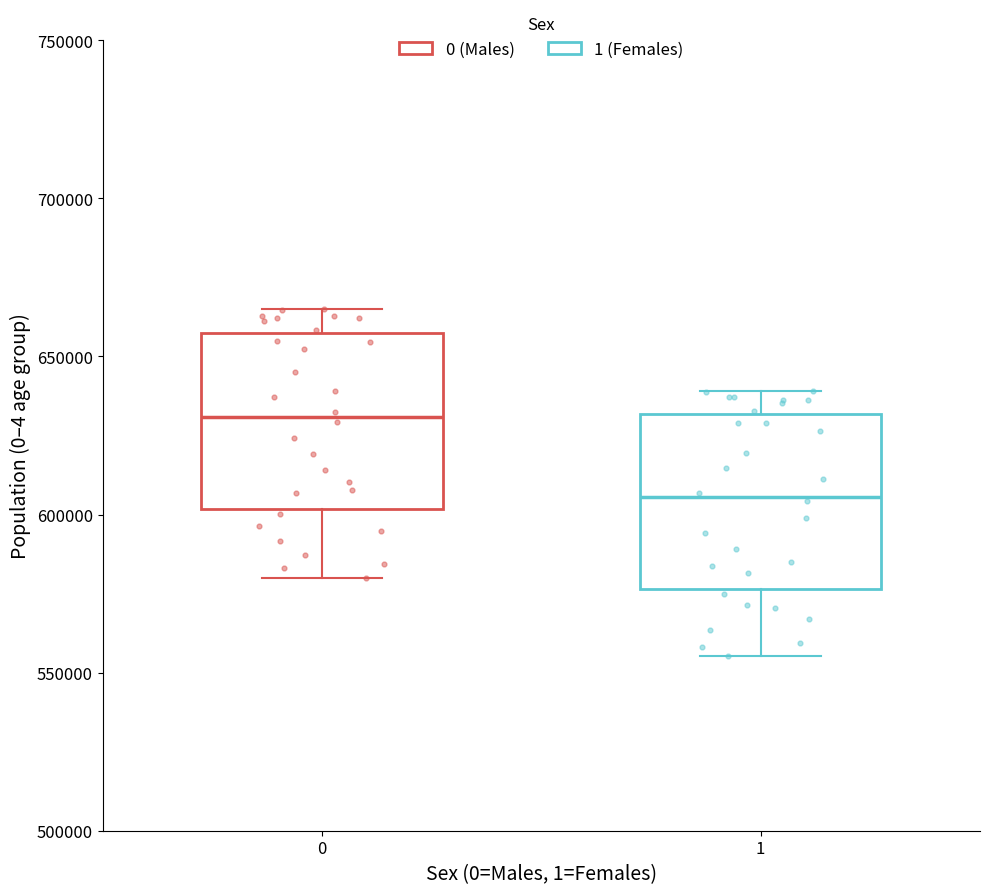

Reading left to right, read every box against the y-axis: the position of its median line, the range the box covers, and the ends of its whiskers. The values are not printed on the chart, so give them approximately, as read against the axis.

0: median 630000, box 600000 to 660000, whiskers 580000 to 665000
1: median 605000, box 575000 to 630000, whiskers 555000 to 640000